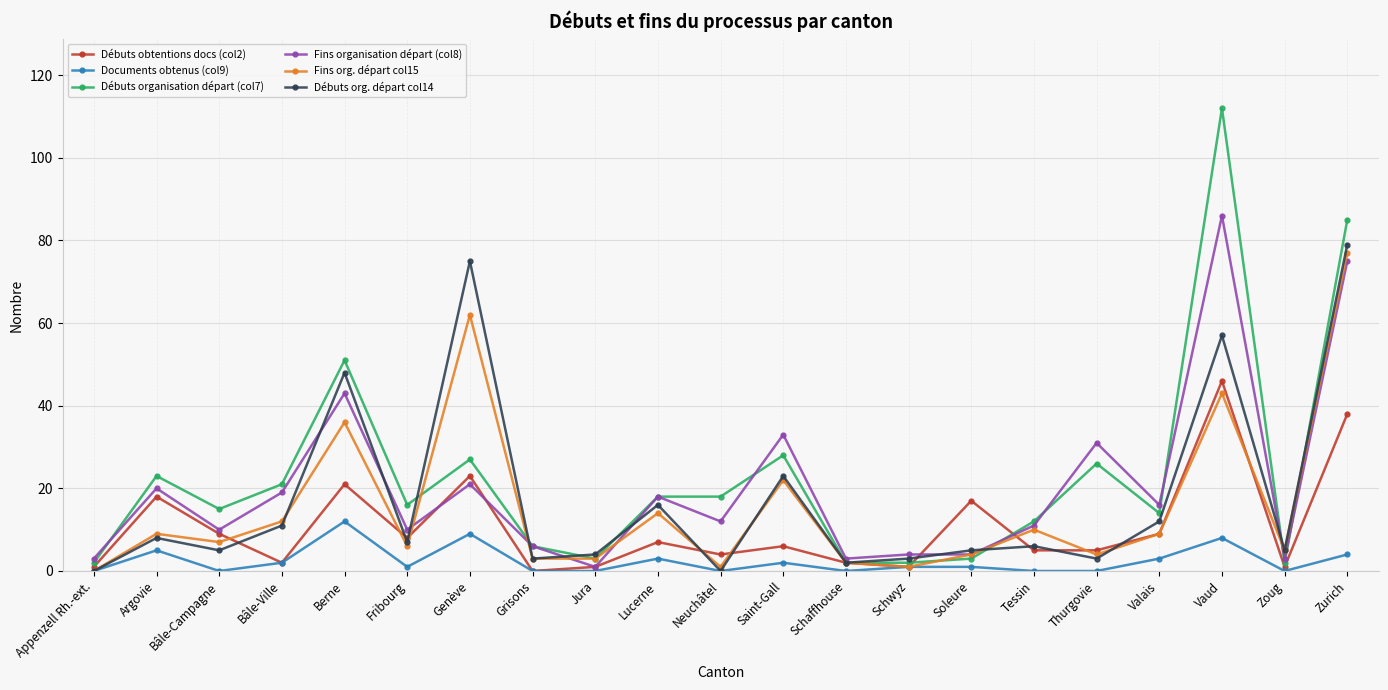

What are all the series names shown in the legend?

Débuts obtentions docs (col2), Documents obtenus (col9), Débuts organisation départ (col7), Fins organisation départ (col8), Fins org. départ col15, Débuts org. départ col14